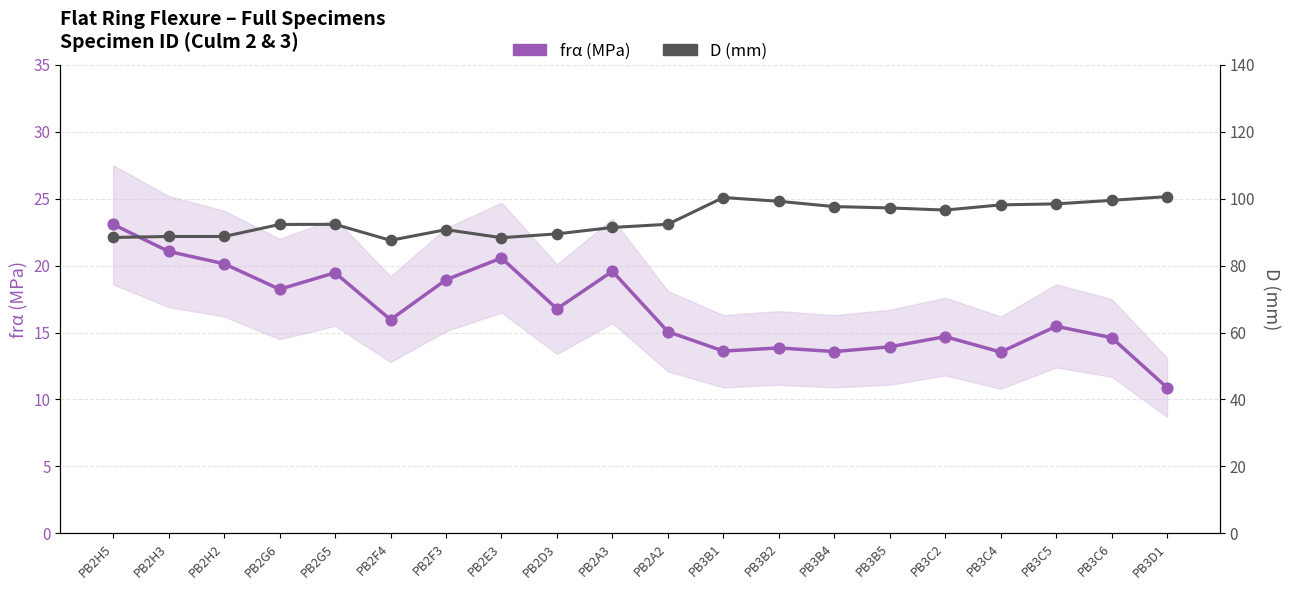

What are all the series names shown in the legend?

frα (MPa), D (mm)